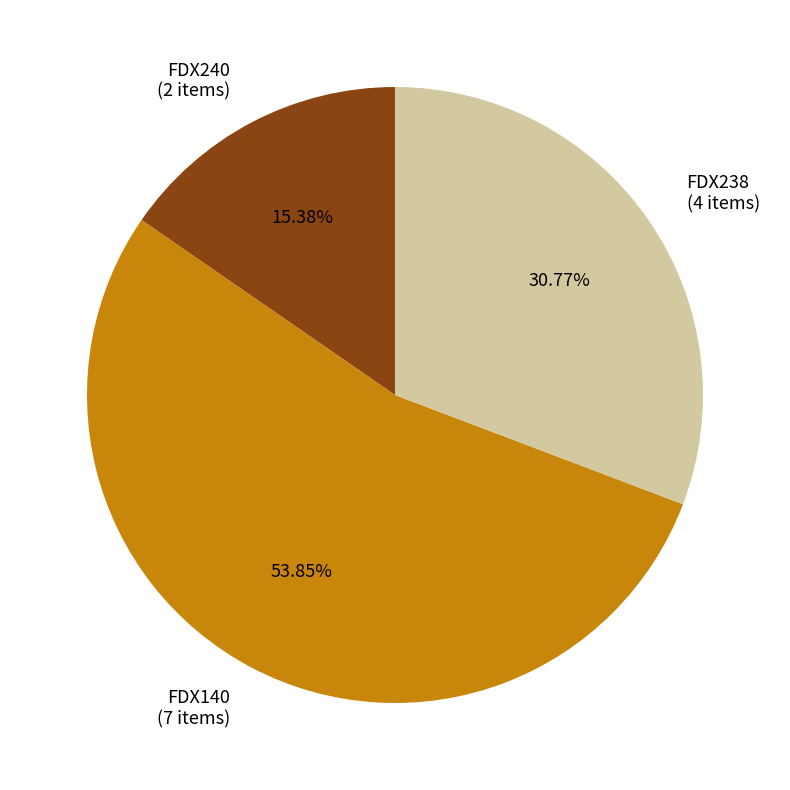

Does FDX140 represent more than half of the total?

Yes